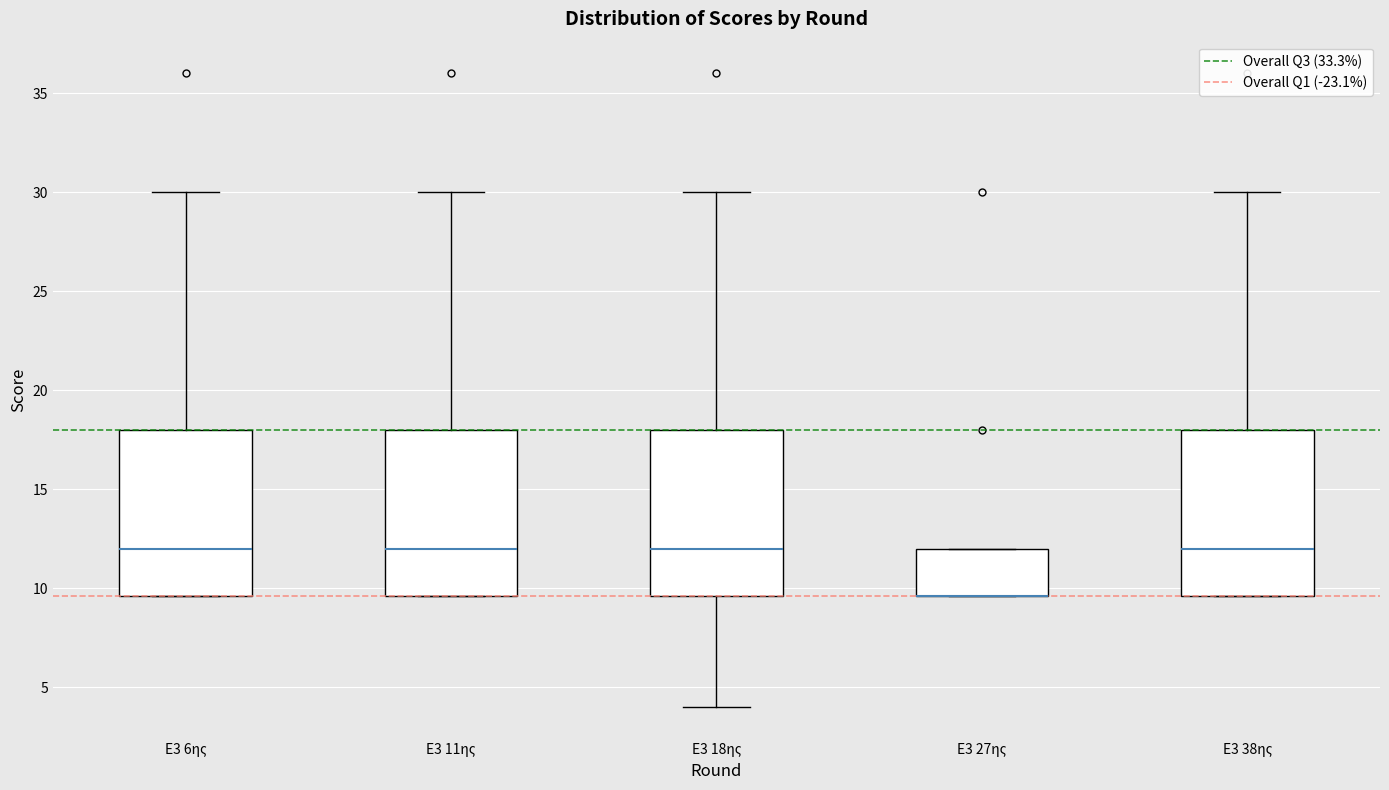

Where is the upper edge of the box for Ε3 27ης on the y-axis? The values are not printed on the chart, so give them approximately, as read against the axis.

12.0